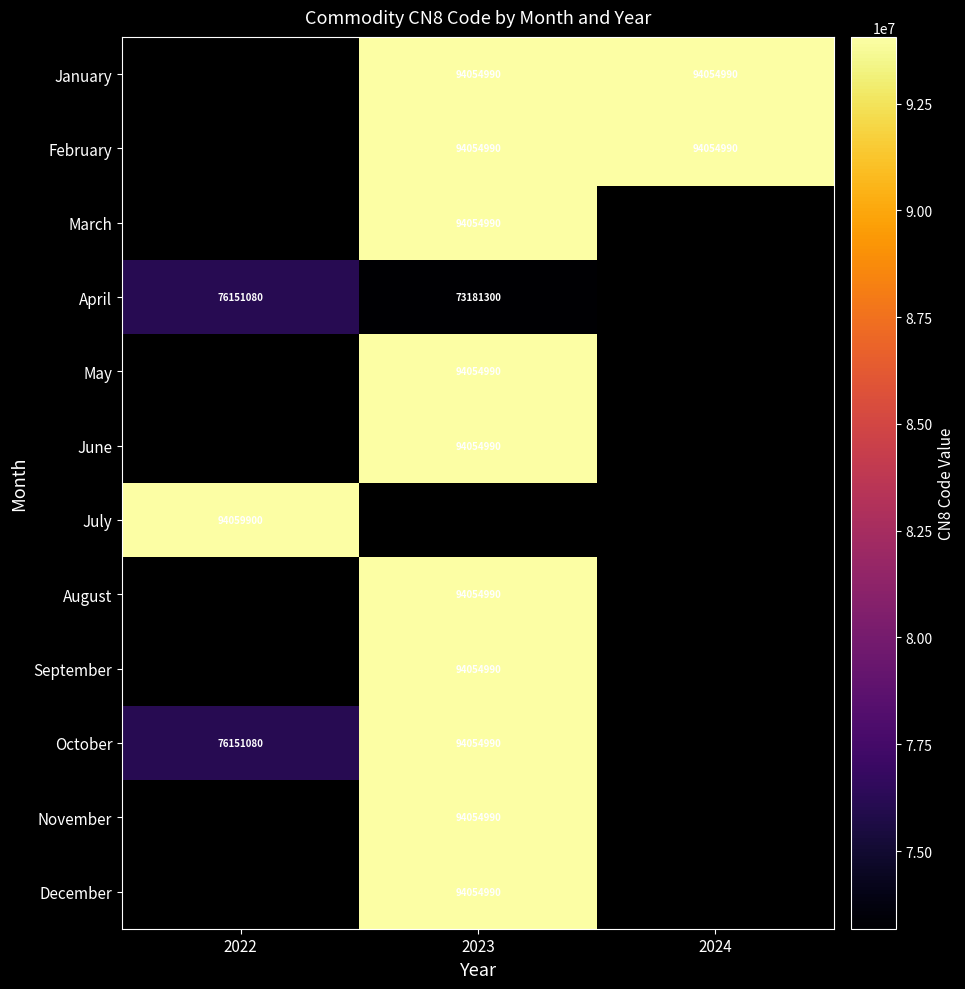

True or false: February has a value of 142870059 at 2023.

False